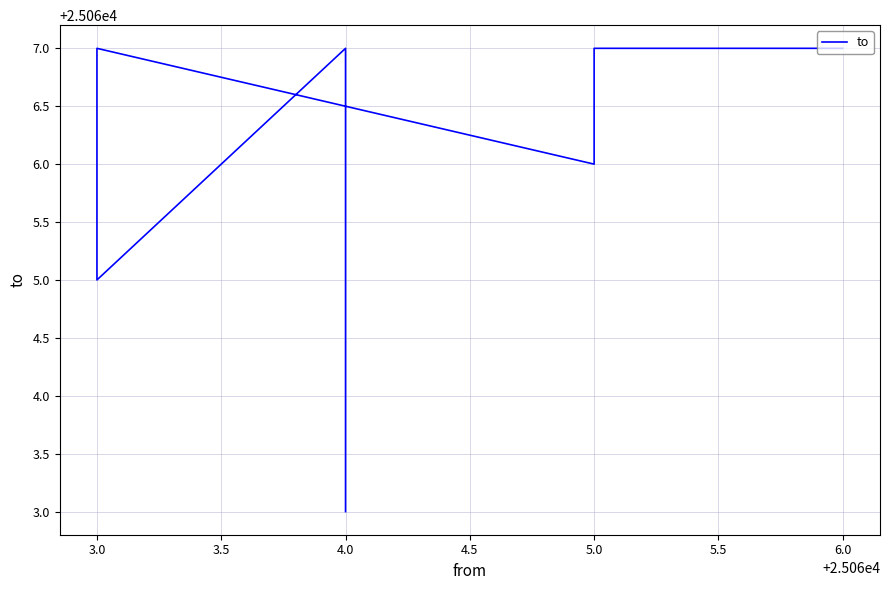

Count the number of categories in the chart.

10